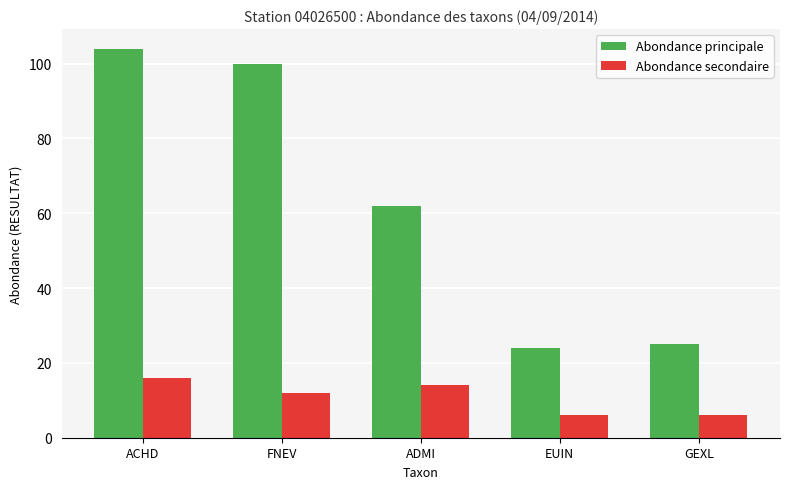

What is the minimum value shown in the chart?

6